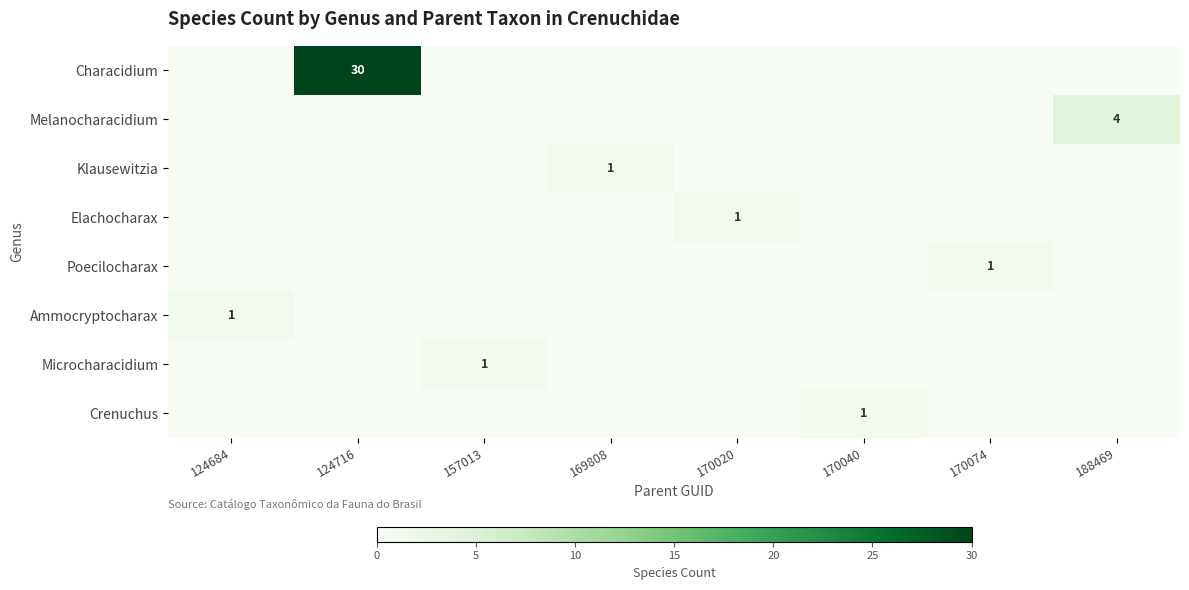

At which category is the sum across all series the highest?

124716